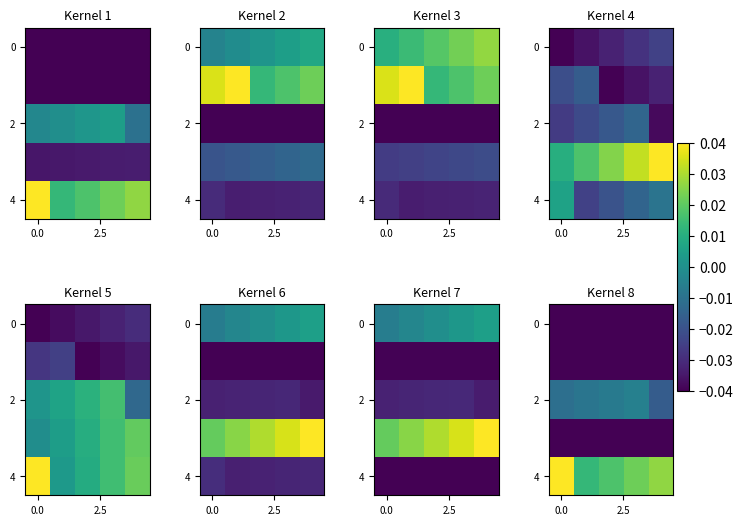

True or false: 0 has a value of -0.0 at 0.0.

True